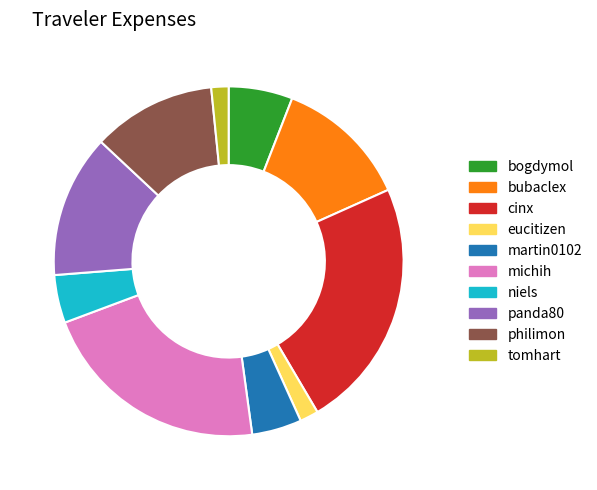

Between panda80 and michih, which is larger?

michih